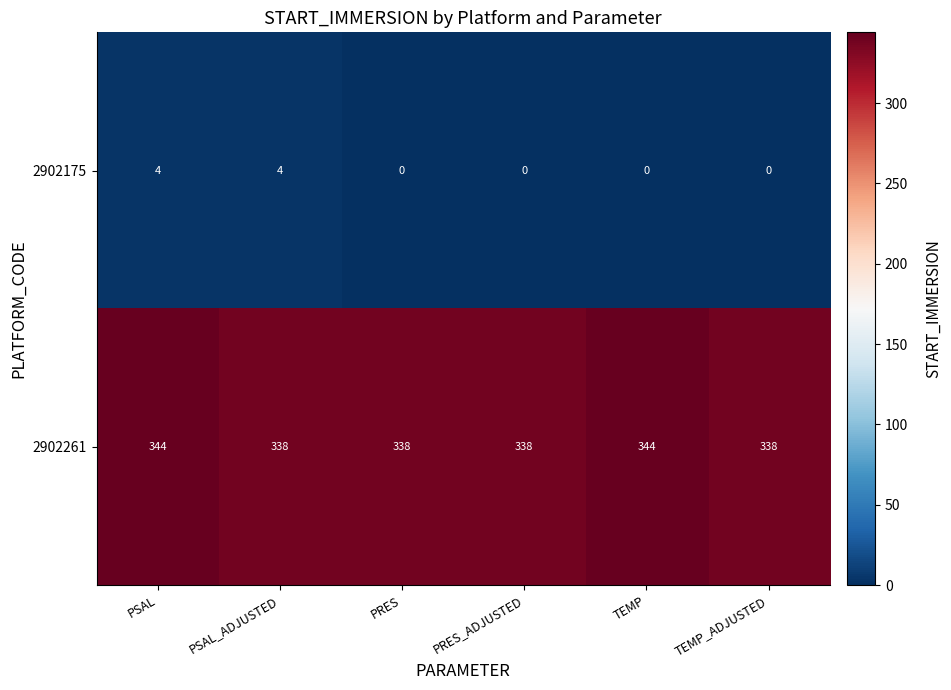

The 2902175 series shows 4 at PSAL_ADJUSTED. True or false?

True